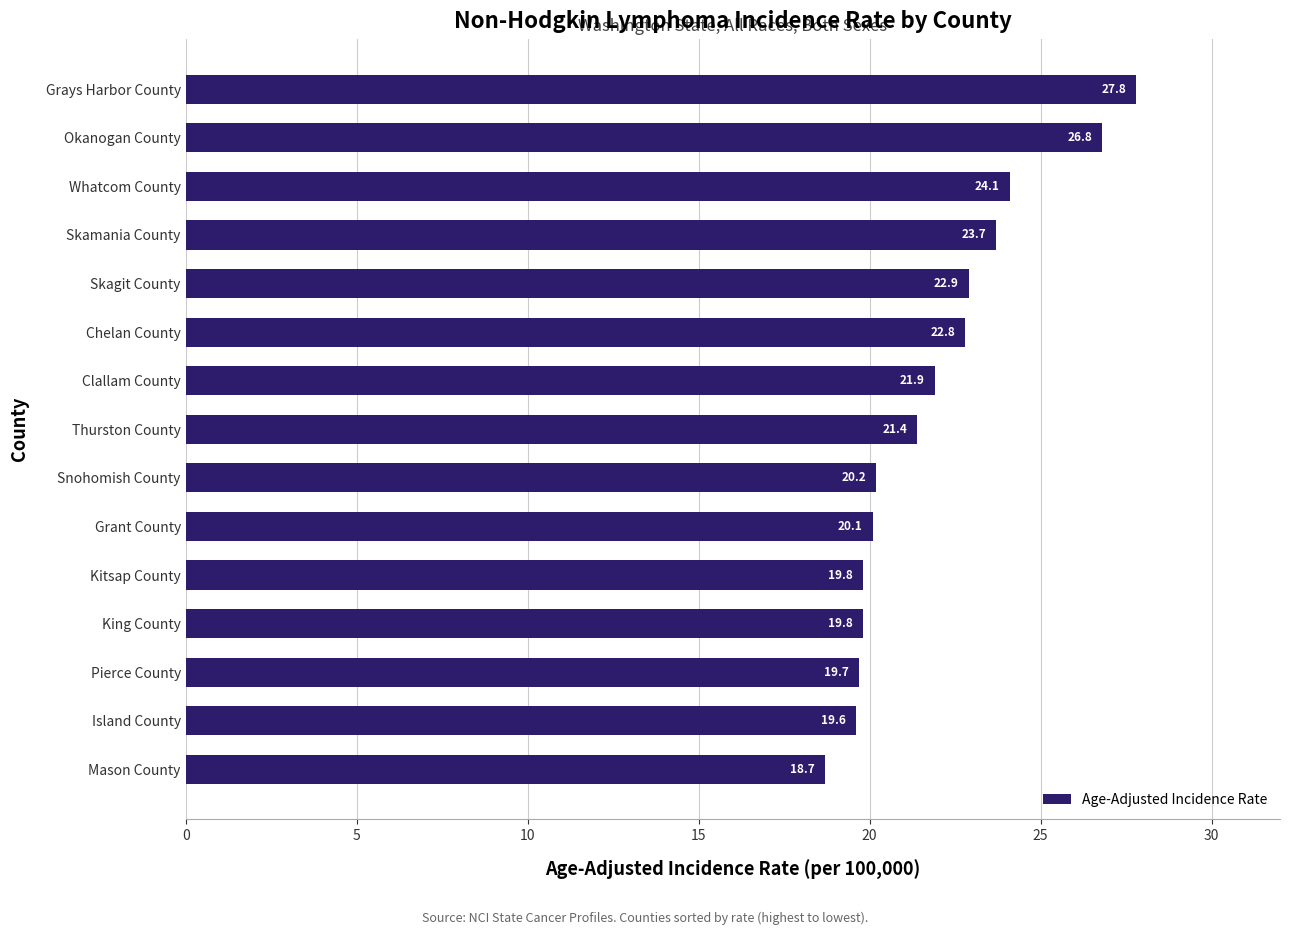

What is the smallest value displayed?

18.7